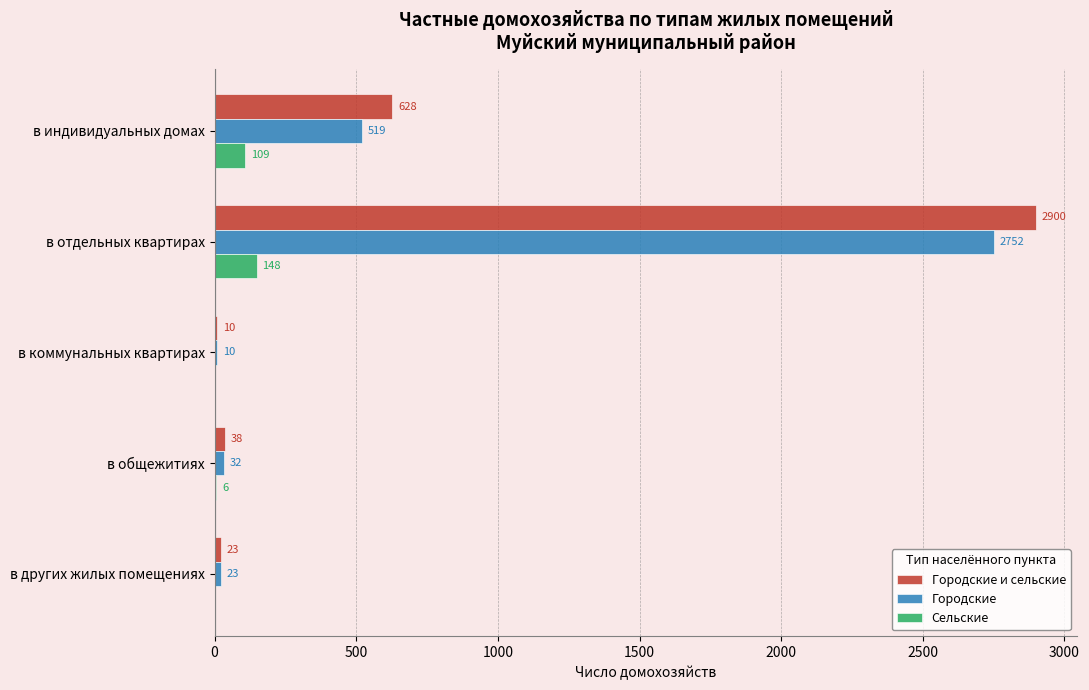

What value does the Городские series have at в отдельных квартирах?

2752